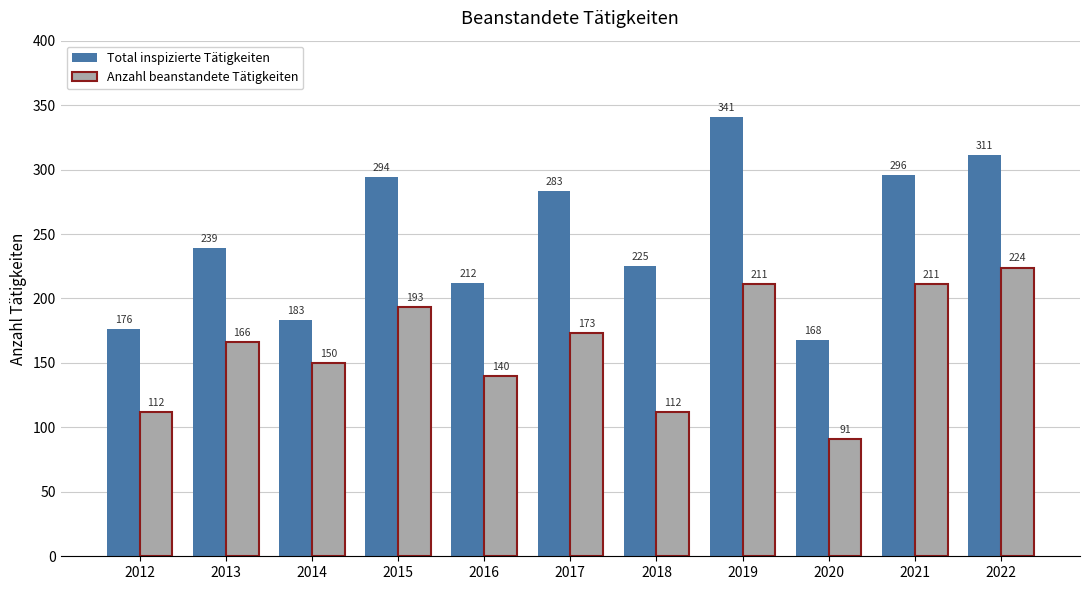

At 2017, list the series in order from largest to smallest.

Total inspizierte Tätigkeiten, Anzahl beanstandete Tätigkeiten